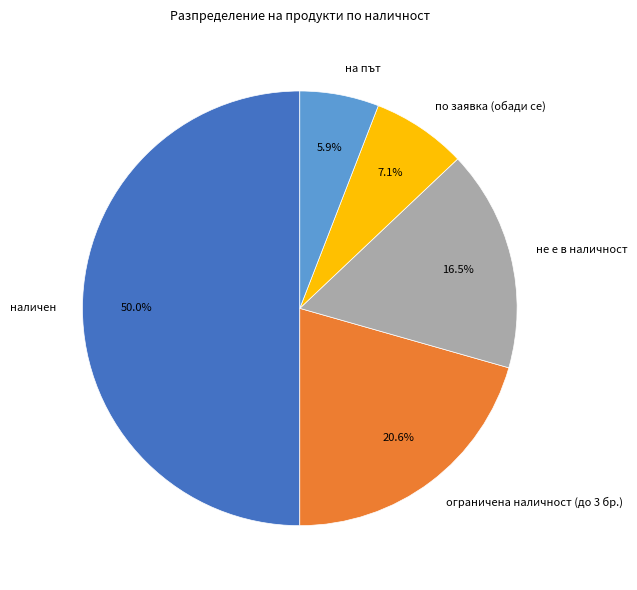

Is на път the majority of the pie?

No